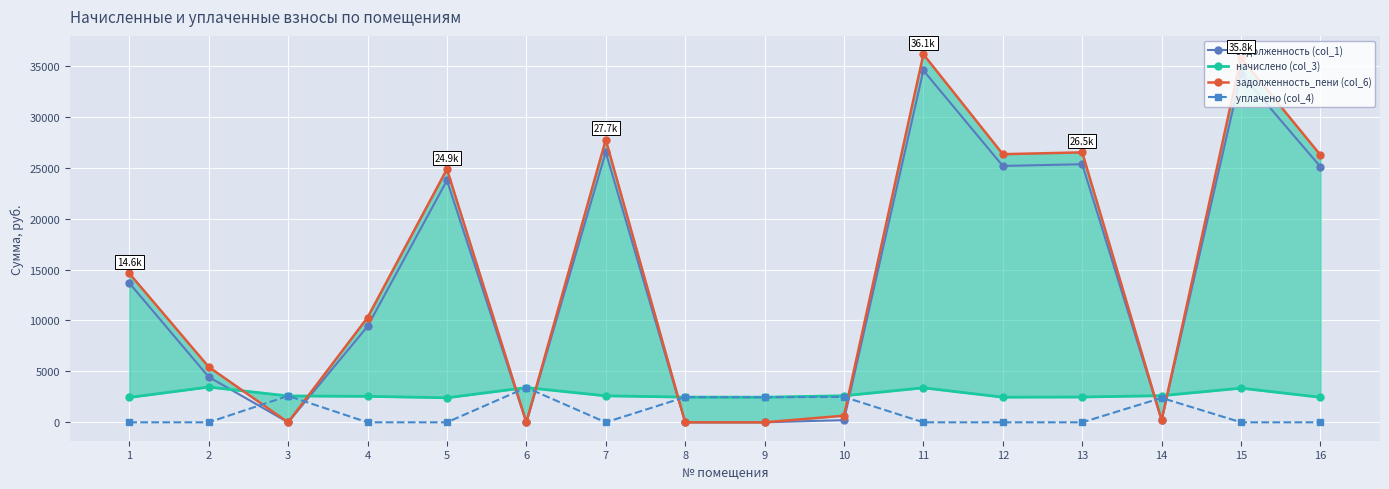

The задолженность (col_1) series shows 6862.4 at 2. True or false?

False